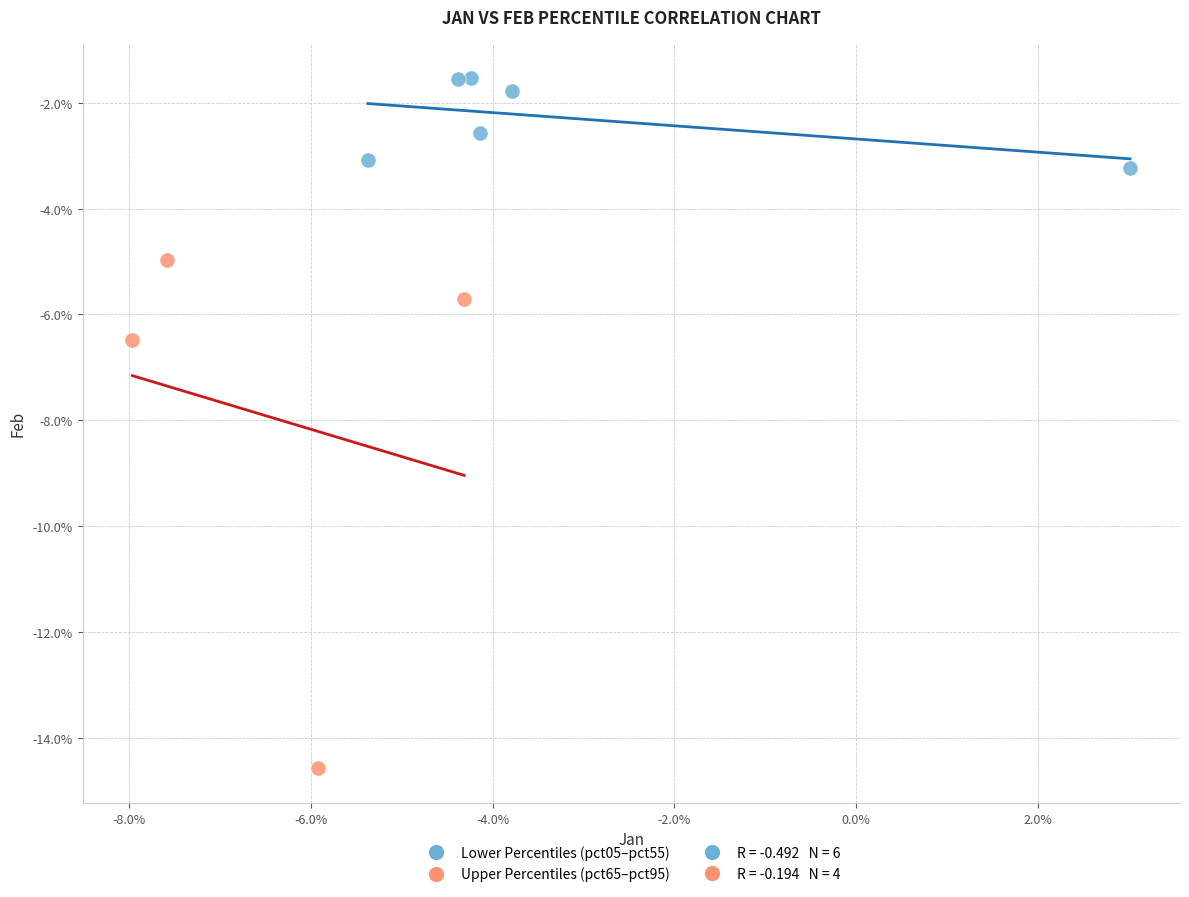

Which series has the widest spread of Y values?

Upper Percentiles (pct65–pct95)